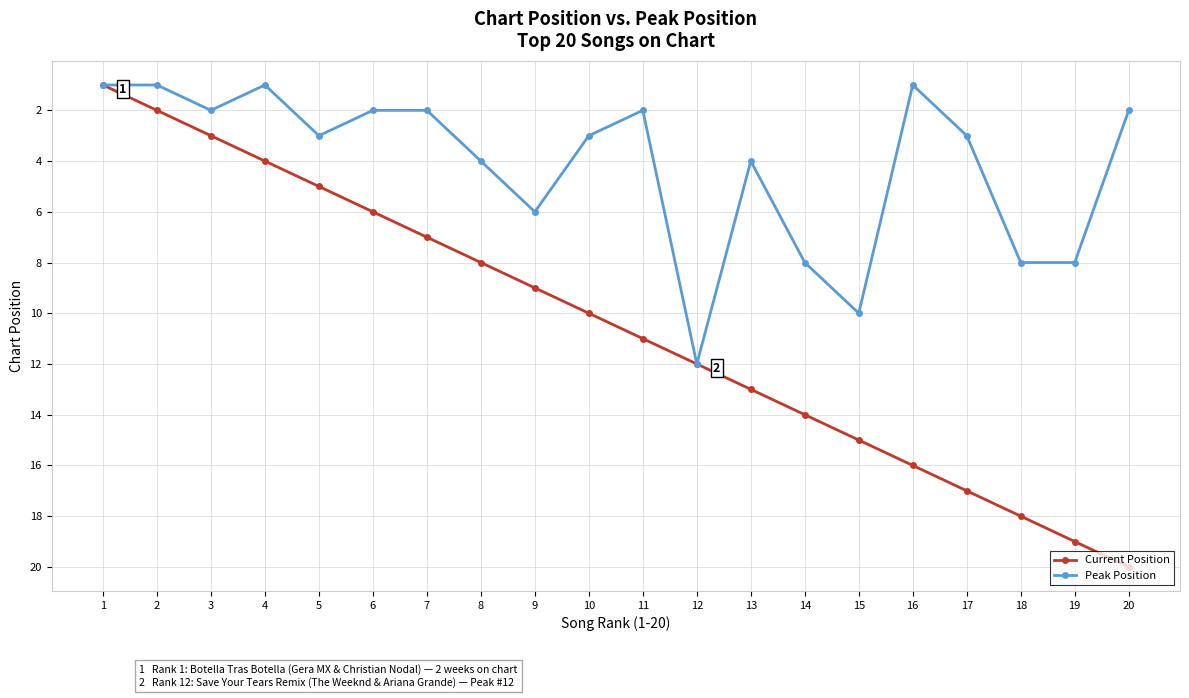

List the series in order of their peak value, highest first.

Current Position, Peak Position